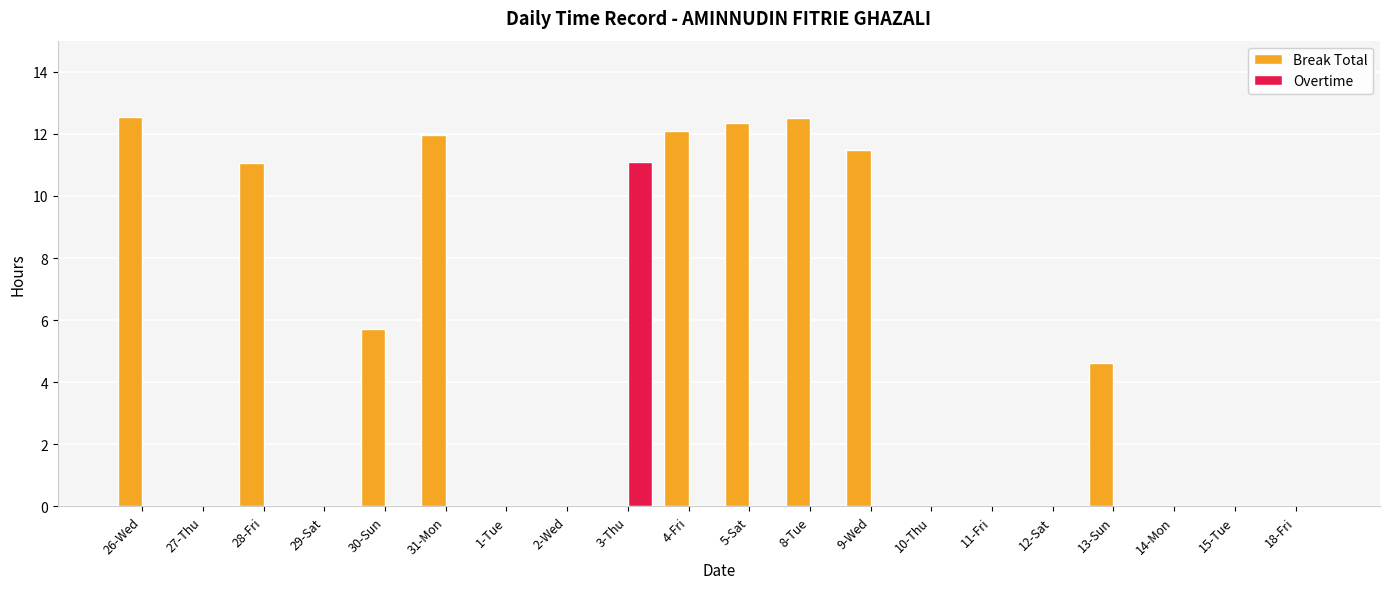

Which series has the largest total across all categories?

Break Total